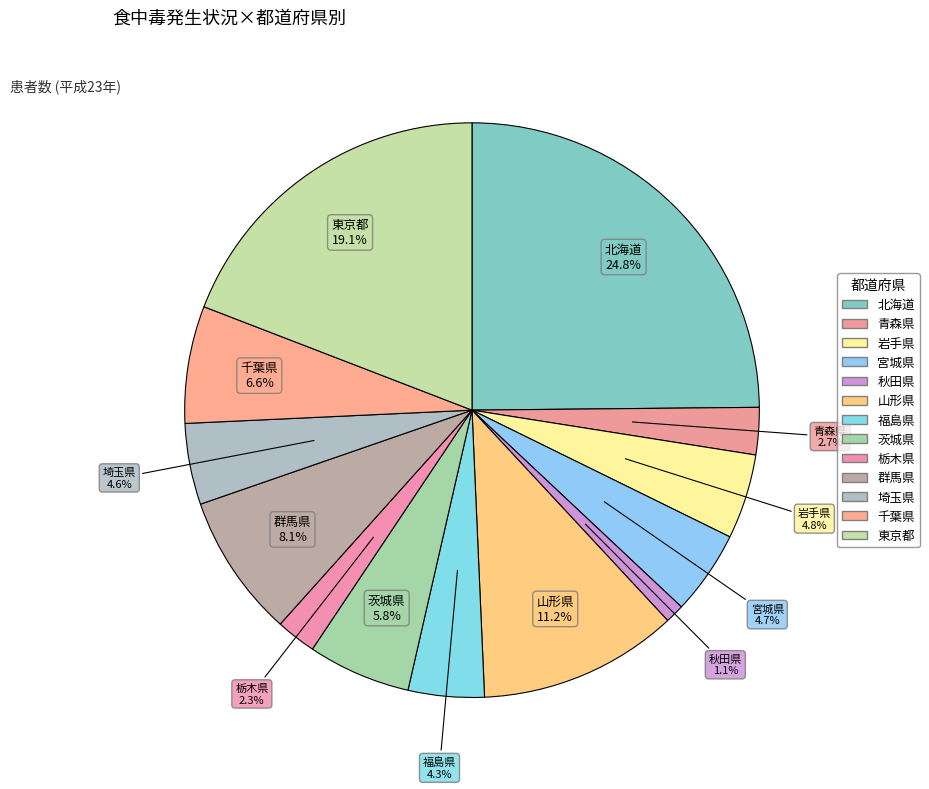

How many segments does this pie chart have?

13